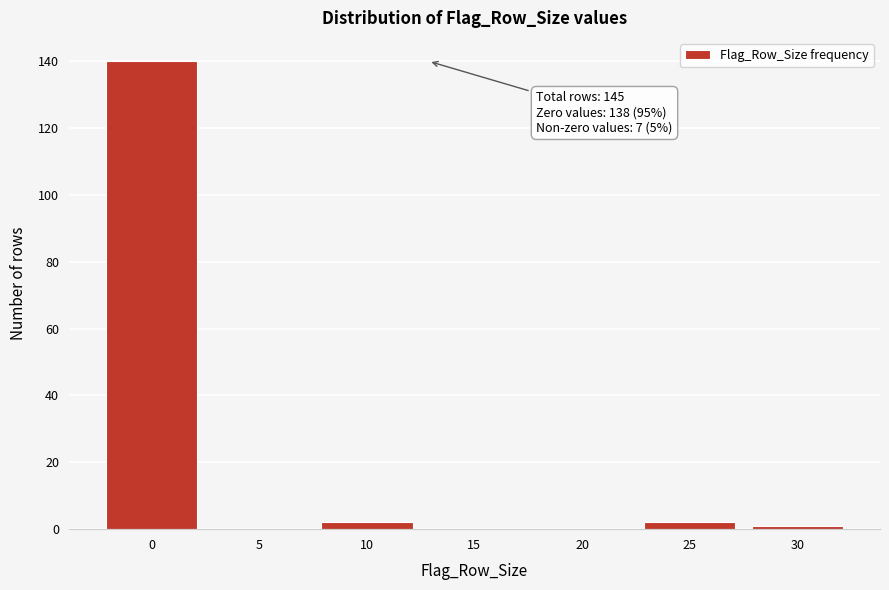

Reading left to right, extract all data points from this chart.

0=140	5=0	10=2	15=0	20=0	25=2	30=1